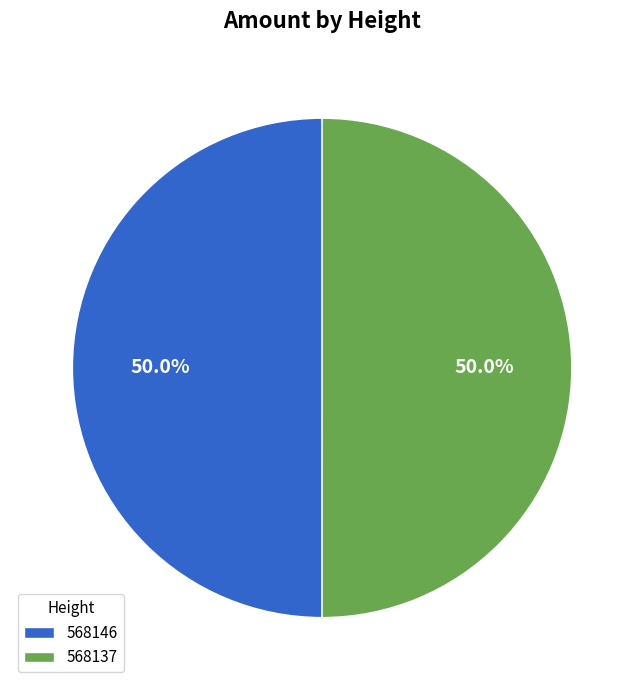

To the nearest percent, what is the combined percentage of 568146 and 568137?

100%